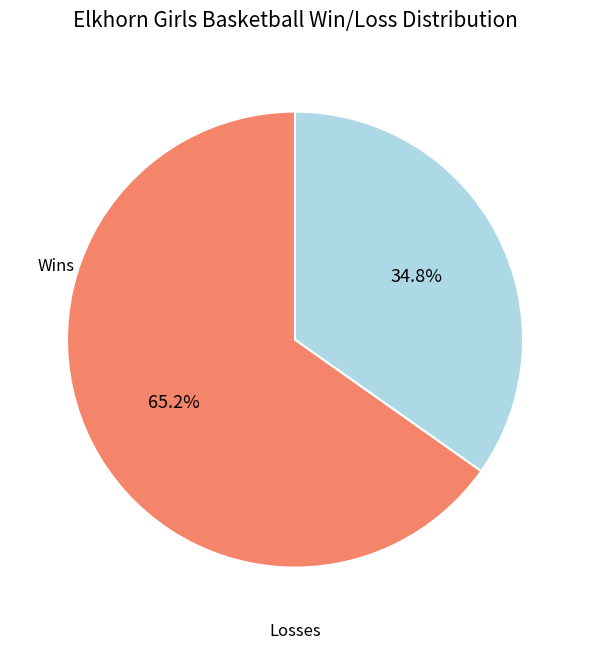

Is there any slice that represents more than half of the pie?

Yes